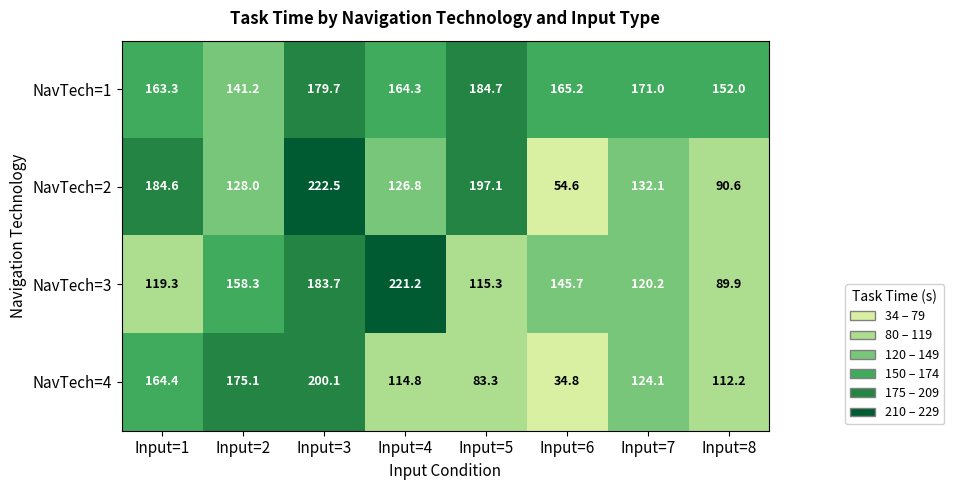

Which category has the lowest value across all series?

Input=6